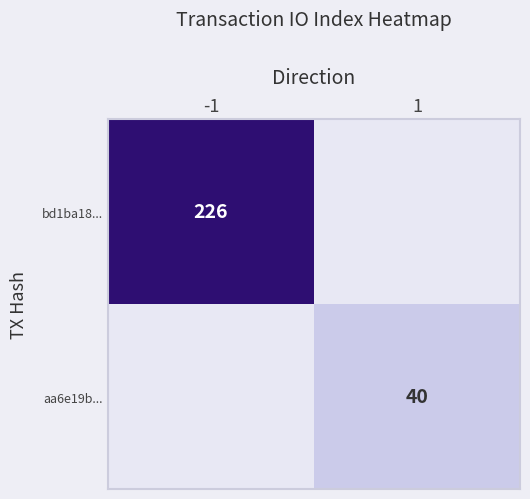

The value of aa6e19b... at 1 is 56. True or false?

False